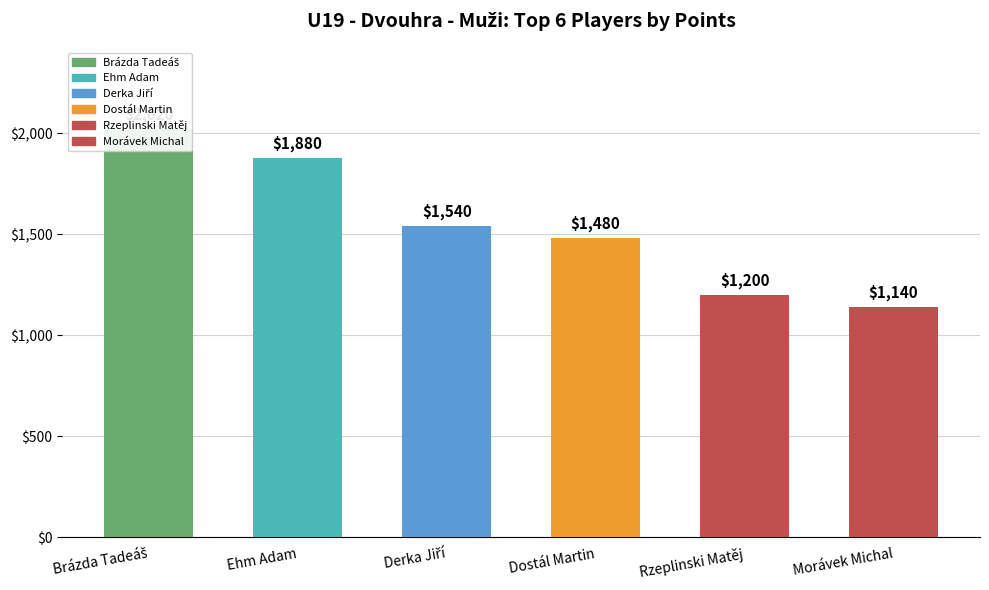

Reading right to left, extract all data points from this chart.

Morávek Michal=1140	Rzeplinski Matěj=1200	Dostál Martin=1480	Derka Jiří=1540	Ehm Adam=1880	Brázda Tadeáš=2020